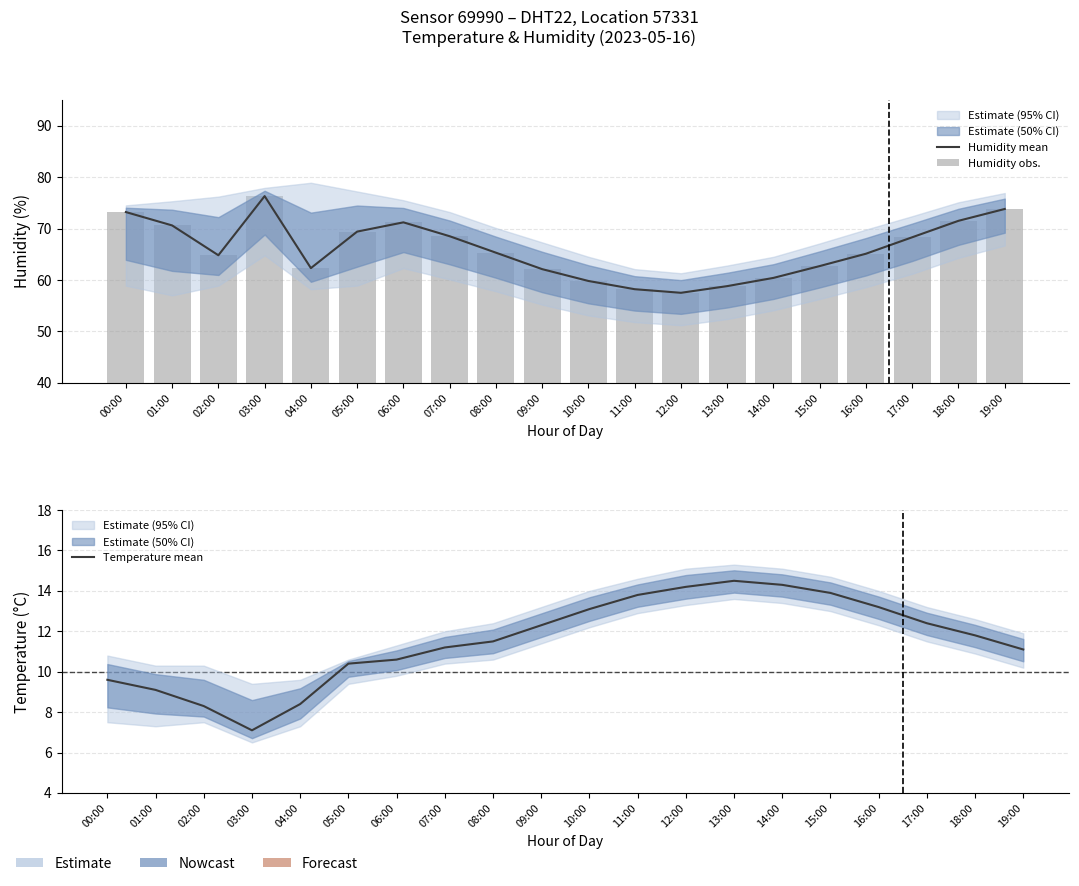

What is the total value across all series at 19:00?

158.7